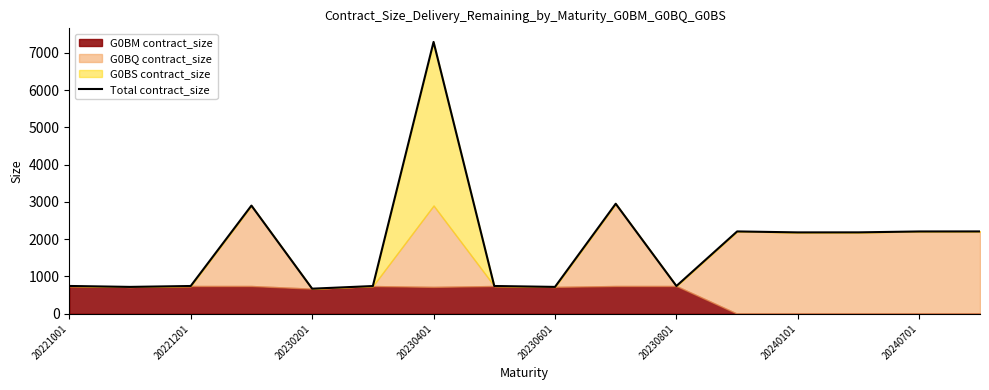

Which category has the highest value in the Total contract_size series?

20230401